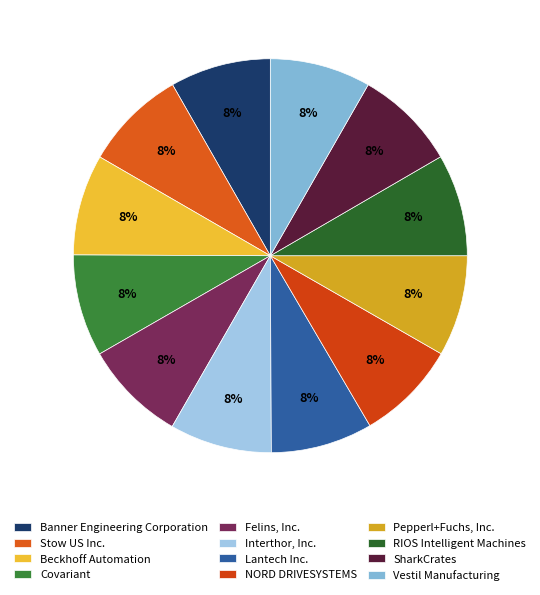

True or false: Felins, Inc. accounts for 8% of the total.

True